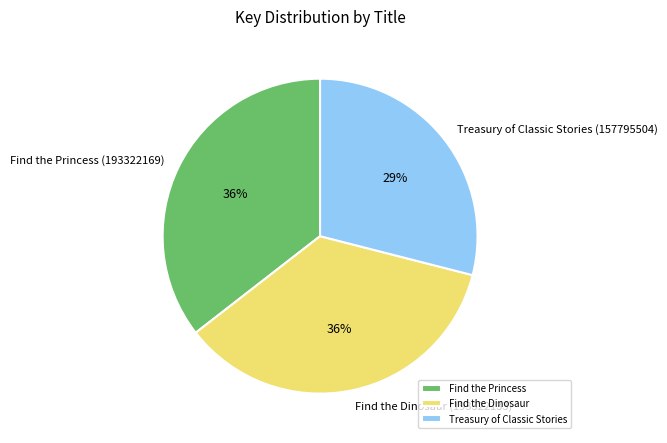

Do Find the Princess (193322169) and Find the Dinosaur (193322133) together represent more than half of the pie?

Yes